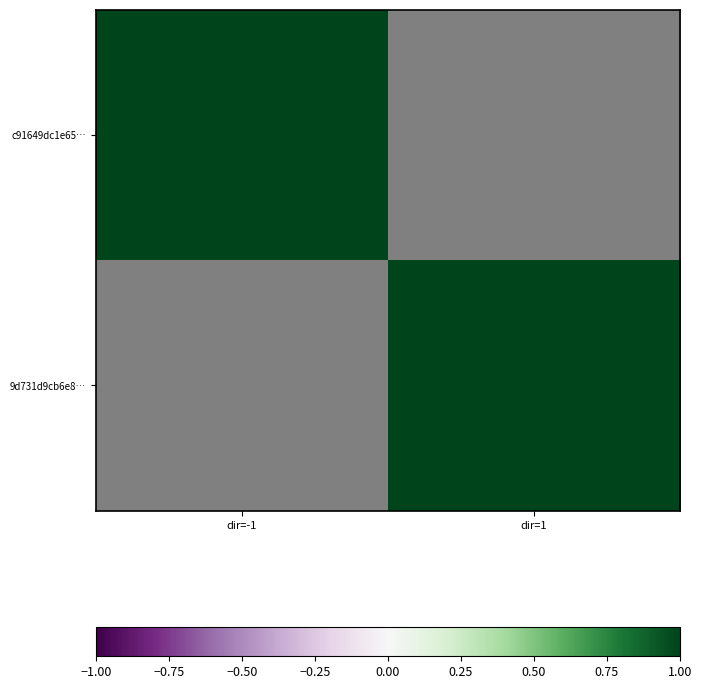

Between dir=-1 and dir=1, which is larger?

dir=1